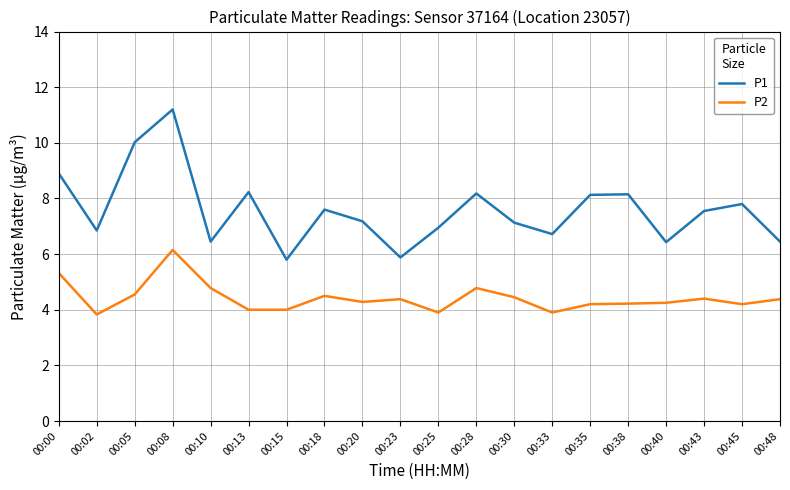

True or false: P1 and P2 cross at least once.

False